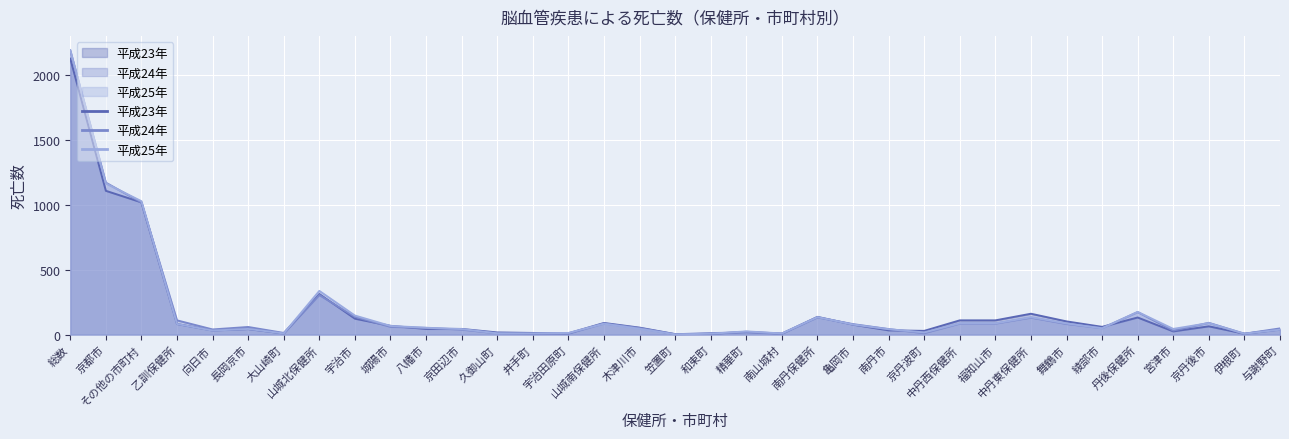

Reading left to right, what are all the values shown in this chart?

平成23年: 総数=2125	京都市=1107	その他の市町村=1018	乙訓保健所=81	向日市=31	長岡京市=42	大山崎町=8	山城北保健所=312	宇治市=122	城陽市=67	八幡市=43	京田辺市=43	久御山町=16	井手町=12	宇治田原町=9	山城南保健所=89	木津川市=53	笠置町=3	和束町=5	精華町=21	南山城村=7	南丹保健所=136	亀岡市=76	南丹市=32	京丹波町=28	中丹西保健所=109	福知山市=109	中丹東保健所=160	舞鶴市=101	綾部市=59	丹後保健所=131	宮津市=24	京丹後市=63	伊根町=6	与謝野町=38
平成24年: 総数=2187	京都市=1170	その他の市町村=1017	乙訓保健所=109	向日市=39	長岡京市=58	大山崎町=12	山城北保健所=304	宇治市=136	城陽市=59	八幡市=51	京田辺市=38	久御山町=9	井手町=4	宇治田原町=7	山城南保健所=85	木津川市=50	笠置町=2	和束町=11	精華町=16	南山城村=6	南丹保健所=132	亀岡市=80	南丹市=42	京丹波町=10	中丹西保健所=84	福知山市=84	中丹東保健所=130	舞鶴市=81	綾部市=49	丹後保健所=173	宮津市=30	京丹後市=90	伊根町=6	与謝野町=47
平成25年: 総数=2191	京都市=1164	その他の市町村=1027	乙訓保健所=81	向日市=30	長岡京市=43	大山崎町=8	山城北保健所=336	宇治市=146	城陽市=66	八幡市=52	京田辺市=42	久御山町=9	井手町=9	宇治田原町=12	山城南保健所=83	木津川市=44	笠置町=1	和束町=6	精華町=24	南山城村=8	南丹保健所=134	亀岡市=77	南丹市=41	京丹波町=16	中丹西保健所=86	福知山市=86	中丹東保健所=133	舞鶴市=85	綾部市=48	丹後保健所=174	宮津市=43	京丹後市=88	伊根町=6	与謝野町=37